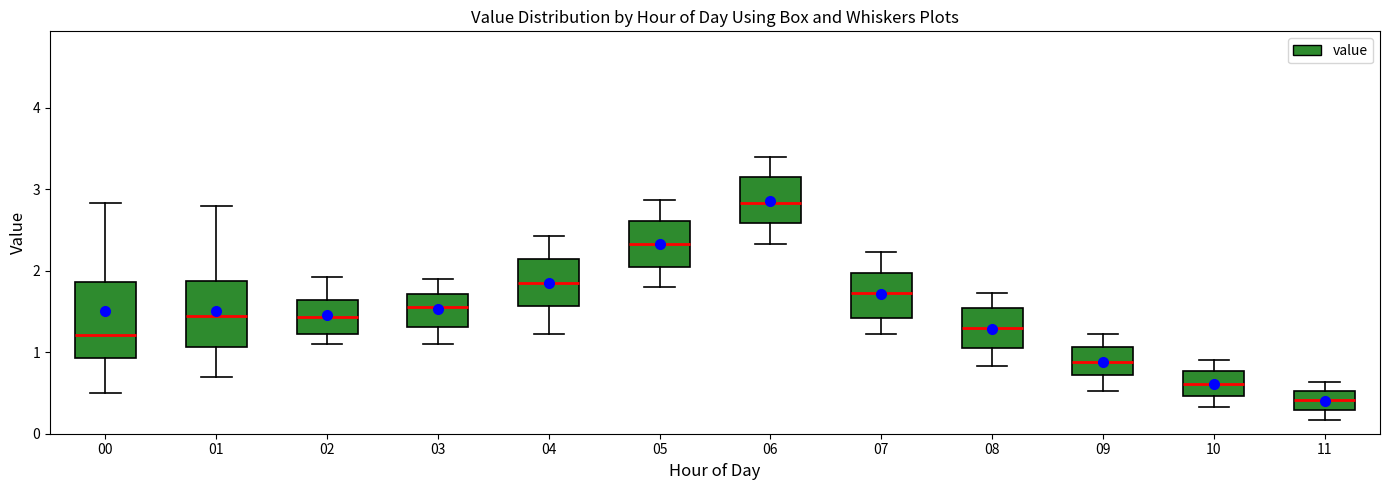

Reading left to right, transcribe this box plot: for each box, give where its median line is, the range the box spans, and where its two whiskers end, as read against the y-axis. The values are not printed on the chart, so give them approximately, as read against the axis.

00: median 1.2, box 0.9 to 1.9, whiskers 0.5 to 2.8
01: median 1.5, box 1.1 to 1.9, whiskers 0.7 to 2.8
02: median 1.4, box 1.2 to 1.6, whiskers 1.1 to 1.9
03: median 1.6, box 1.3 to 1.7, whiskers 1.1 to 1.9
04: median 1.9, box 1.6 to 2.1, whiskers 1.2 to 2.4
05: median 2.3, box 2.1 to 2.6, whiskers 1.8 to 2.9
06: median 2.8, box 2.6 to 3.1, whiskers 2.3 to 3.4
07: median 1.7, box 1.4 to 2.0, whiskers 1.2 to 2.2
08: median 1.3, box 1.1 to 1.5, whiskers 0.8 to 1.7
09: median 0.9, box 0.7 to 1.1, whiskers 0.5 to 1.2
10: median 0.6, box 0.5 to 0.8, whiskers 0.3 to 0.9
11: median 0.4, box 0.3 to 0.5, whiskers 0.2 to 0.6